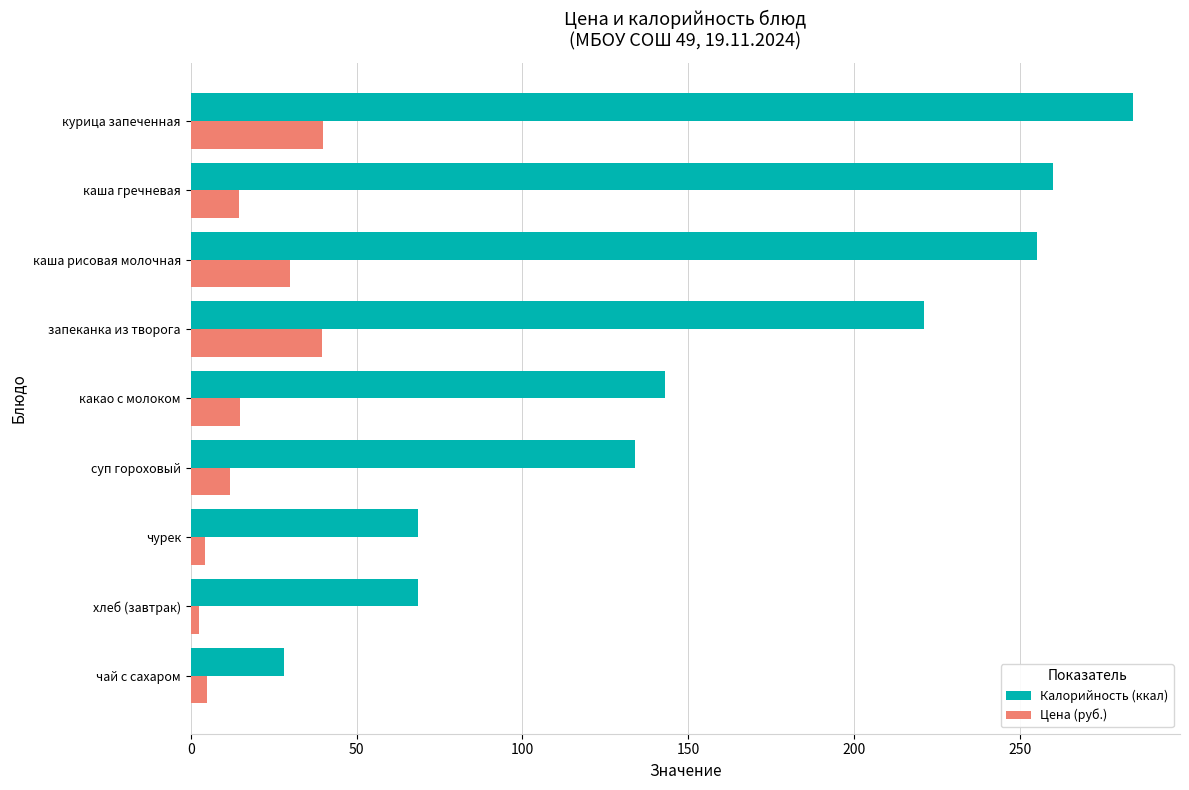

List the series in order of their peak value, lowest first.

Цена (руб.), Калорийность (ккал)